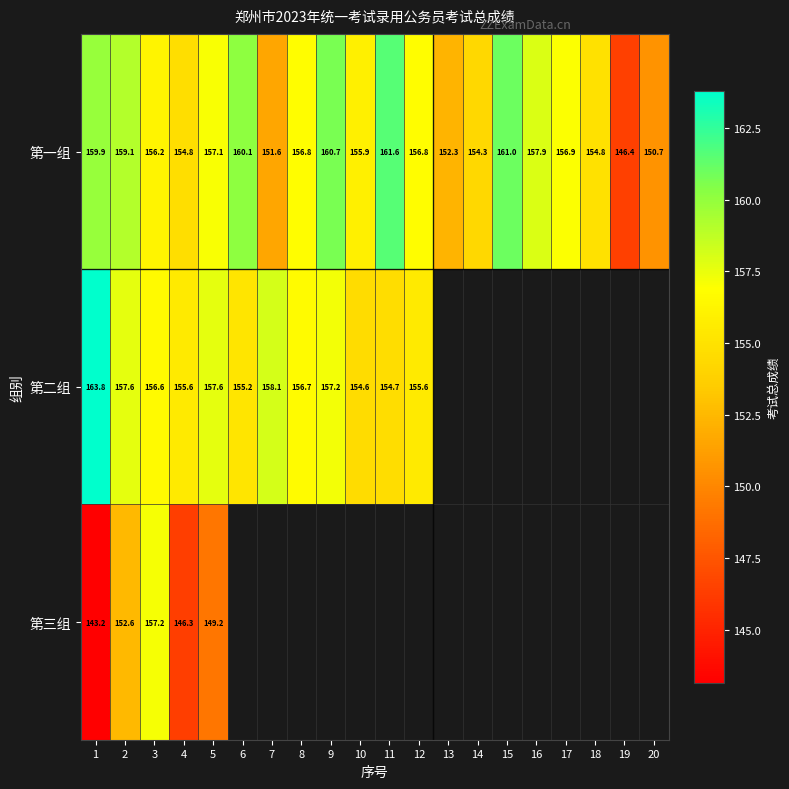

Which label corresponds to the largest value in the chart?

1